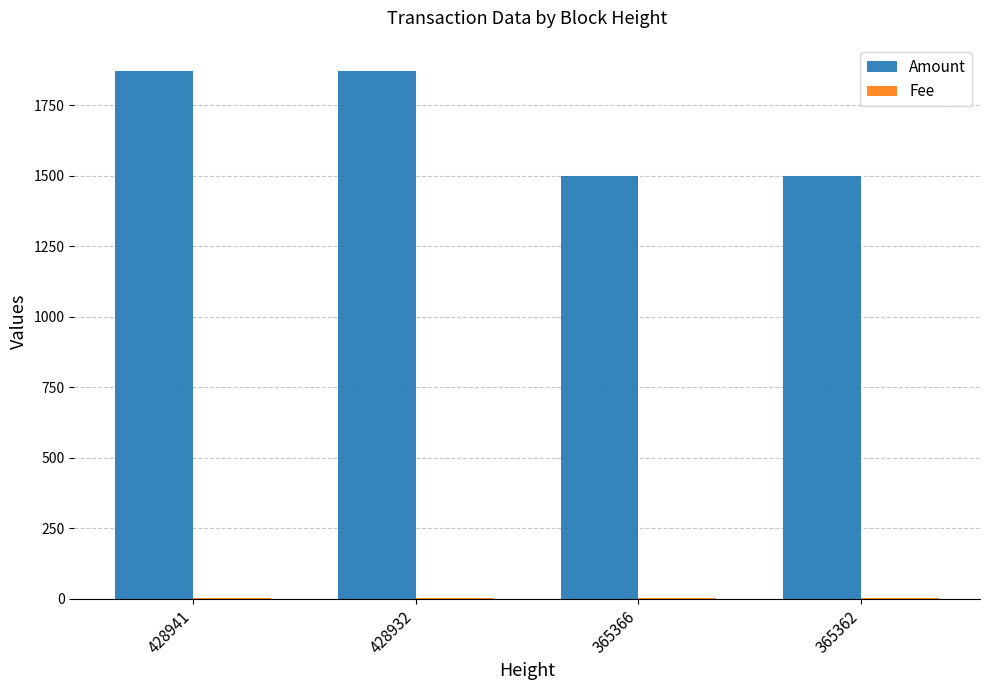

Which series changed the most between 428941 and 365362?

Amount